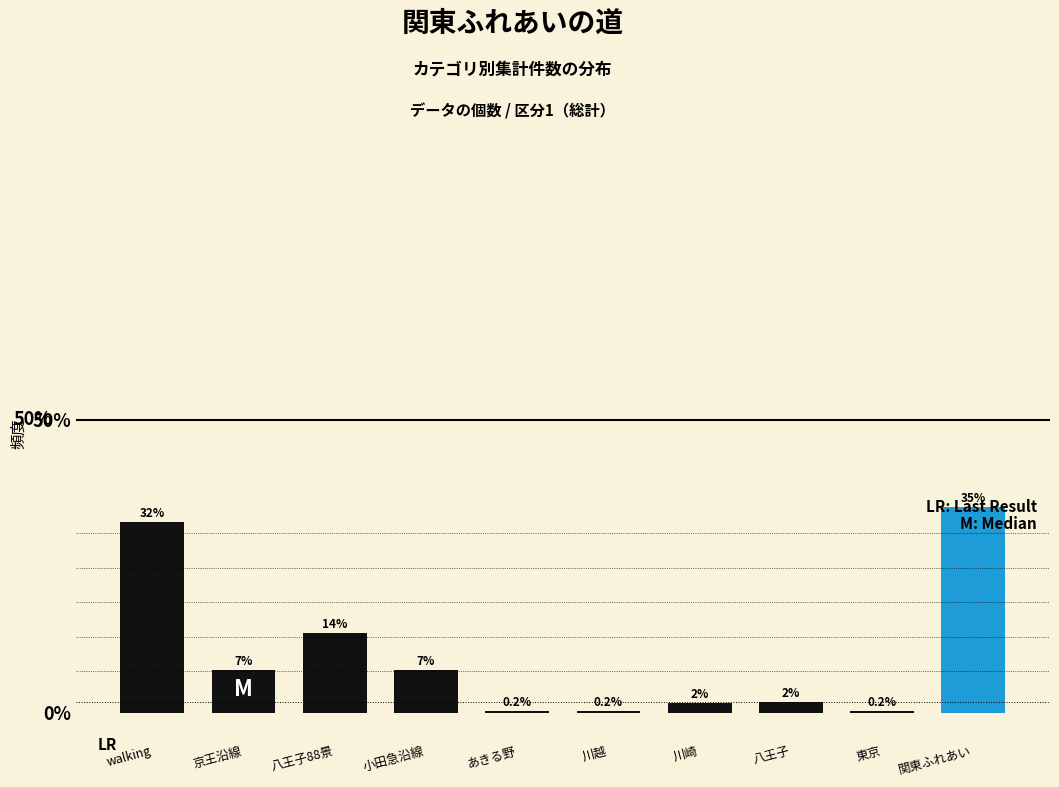

Are the bars horizontal?

No